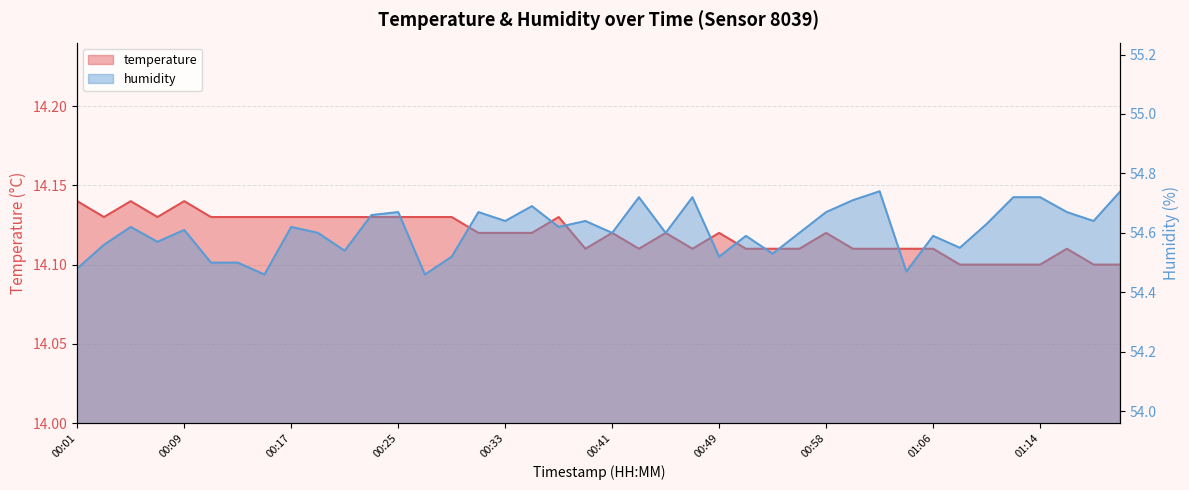

Reading right to left, extract all data points from this chart.

temperature: 14.1	14.1	14.1	14.1	14.1	14.1	14.1	14.1	14.1	14.1	14.1	14.1	14.1	14.1	14.1	14.1	14.1	14.1	14.1	14.1	14.1	14.1	14.1	14.1	14.1	14.1	14.1	14.1	14.1	14.1	14.1	14.1	14.1	14.1	14.1	14.1	14.1	14.1	14.1	14.1
humidity: 54.7	54.6	54.7	54.7	54.7	54.6	54.5	54.6	54.5	54.7	54.7	54.7	54.6	54.5	54.6	54.5	54.7	54.6	54.7	54.6	54.6	54.6	54.7	54.6	54.7	54.5	54.5	54.7	54.7	54.5	54.6	54.6	54.5	54.5	54.5	54.6	54.6	54.6	54.6	54.5